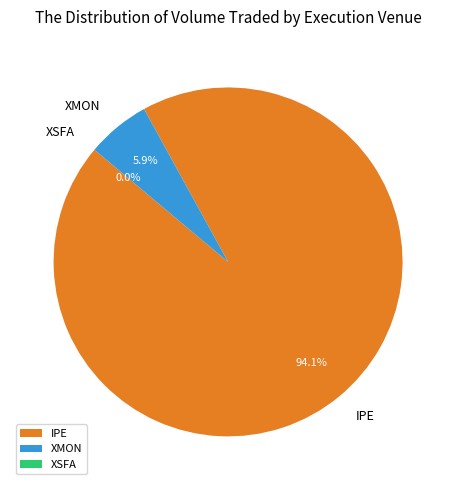

How much of the chart is everything except XMON?

94.1%